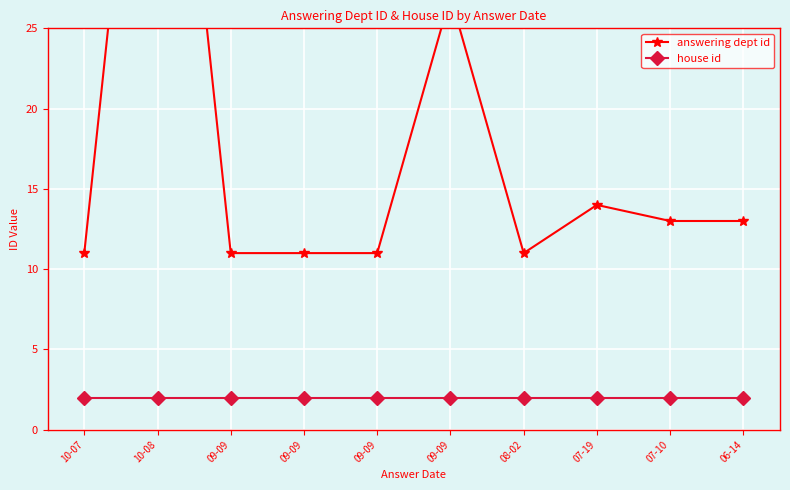

Reading left to right, extract all data points from this chart.

answering dept id: 11	54	11	11	11	27	11	14	13	13
house id: 2	2	2	2	2	2	2	2	2	2